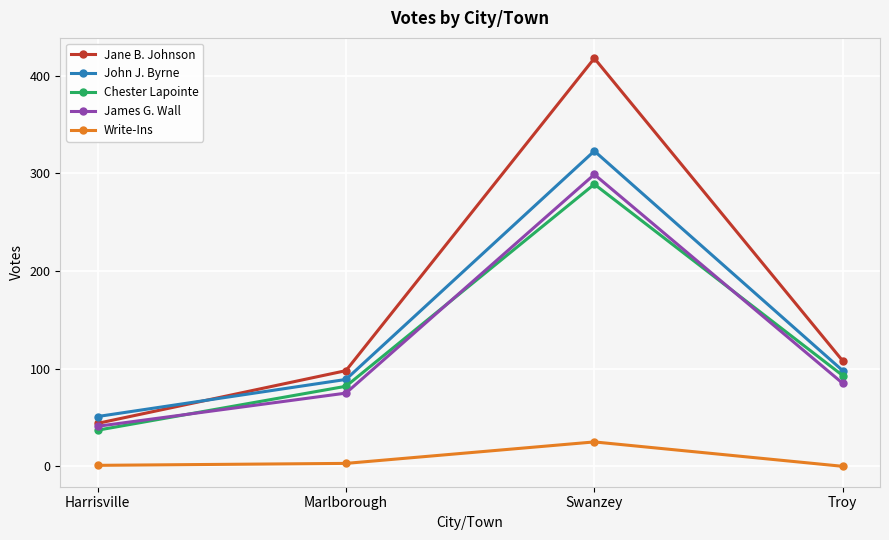

At how many categories does at least one series exceed 257?

1